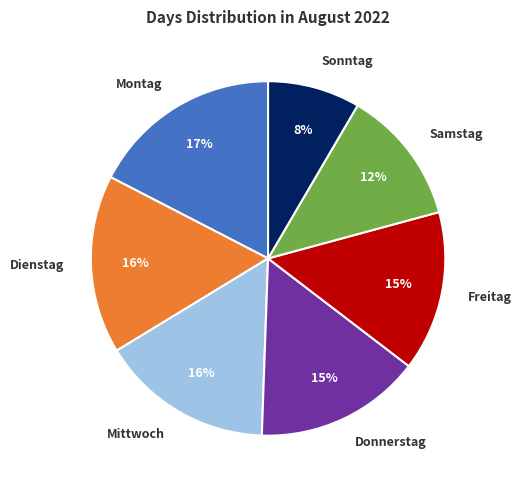

Is there any slice that represents more than half of the pie?

No